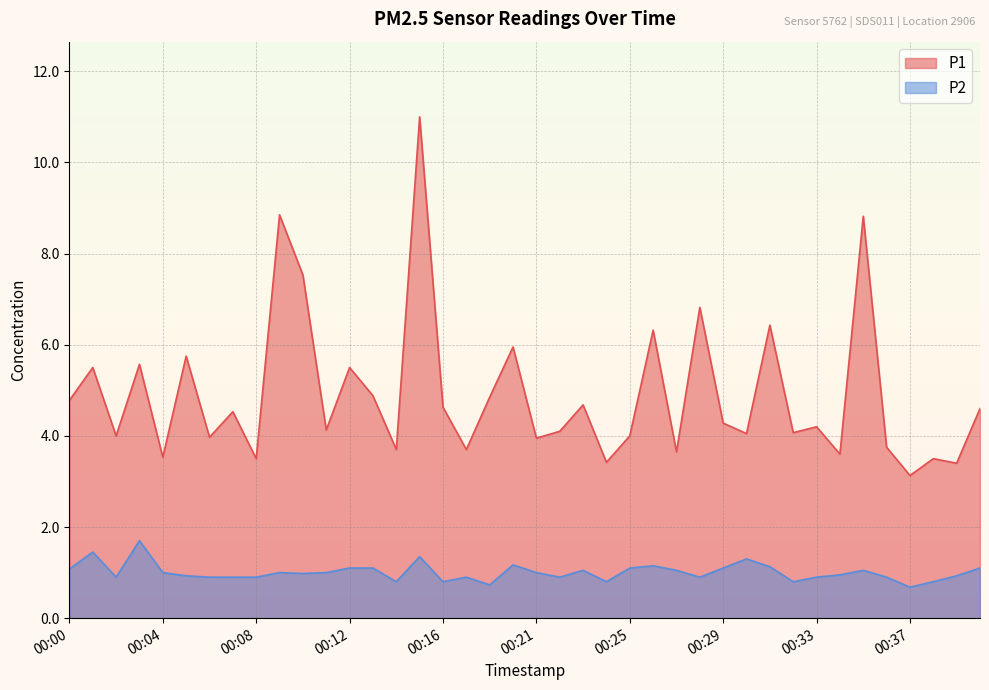

In P2, how many points are lower than both neighbors (excluding endpoints)?

10